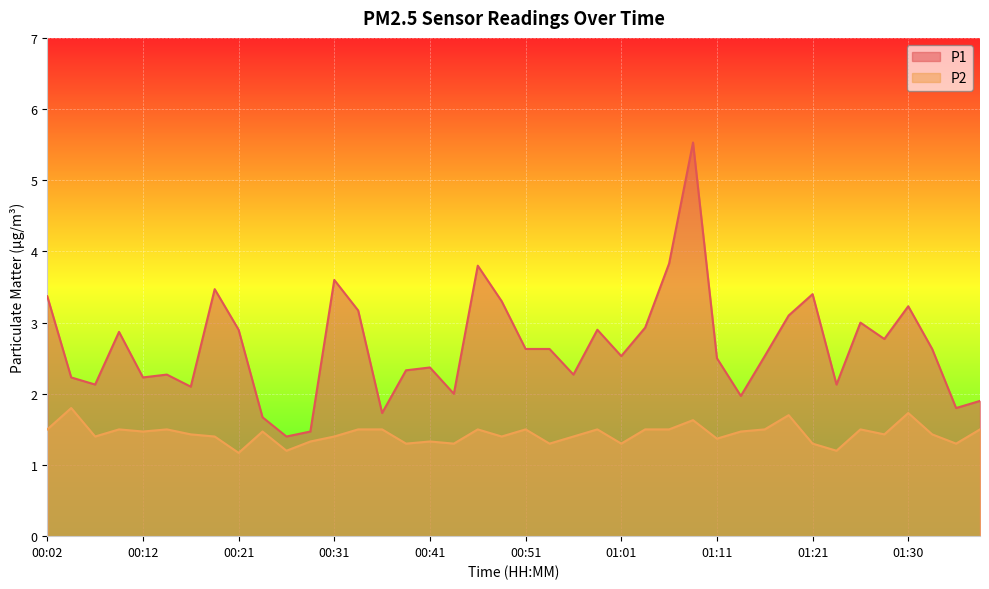

The value of P2 at 00:36 is 0.6. True or false?

False